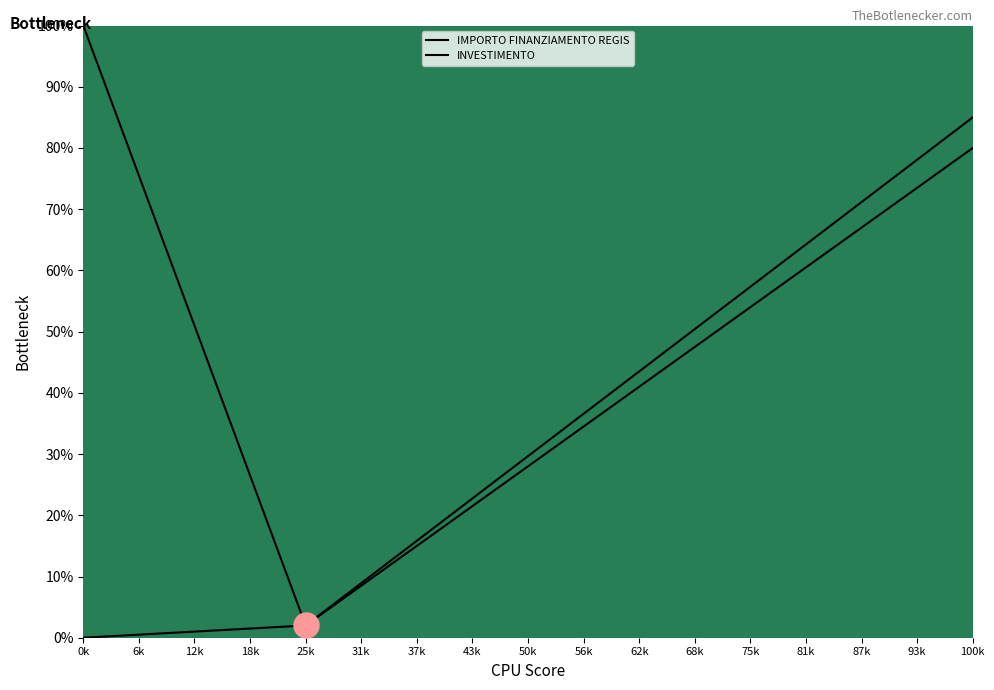

Which series has the largest range (max minus min)?

IMPORTO FINANZIAMENTO REGIS